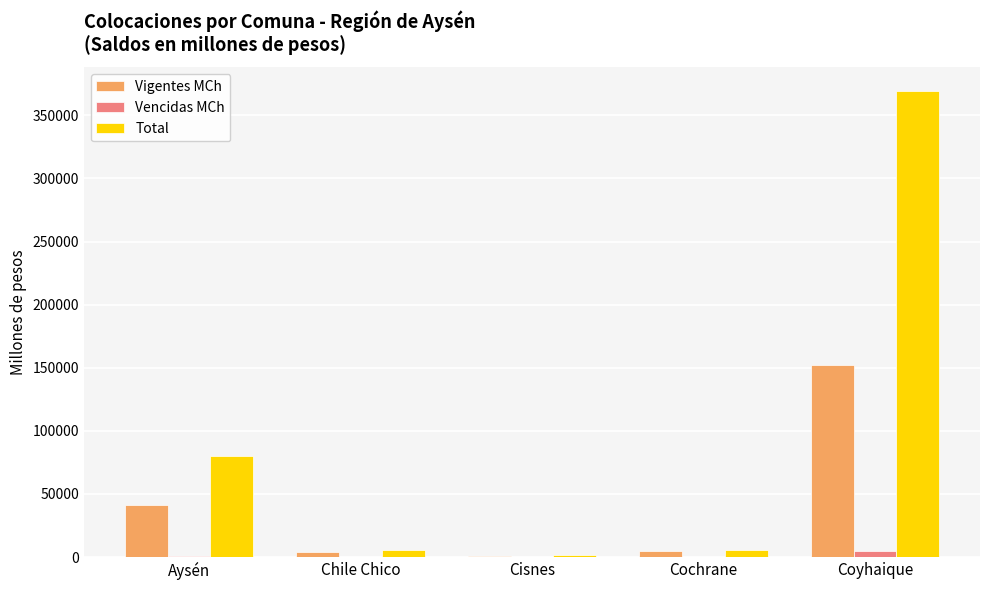

At which label is Total closest to 185348?

Aysén